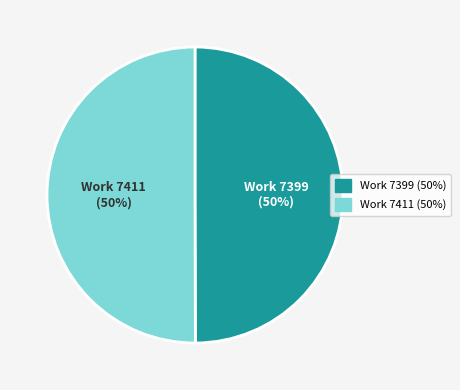

How many segments does this pie chart have?

2